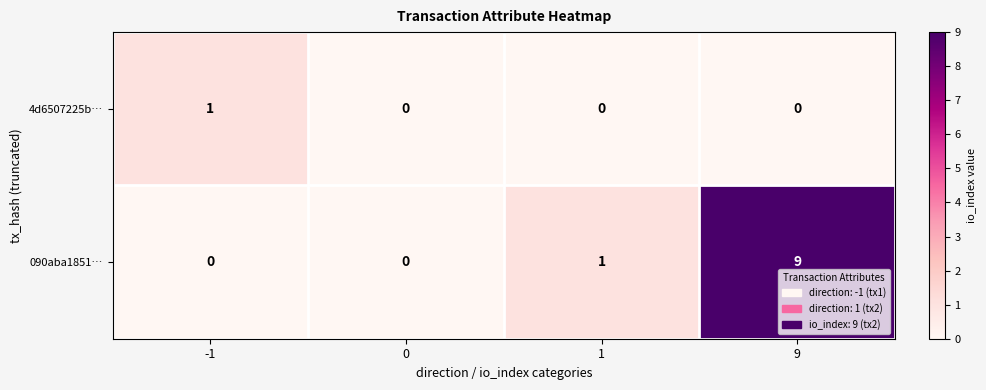

At how many categories does at least one series exceed 6?

1